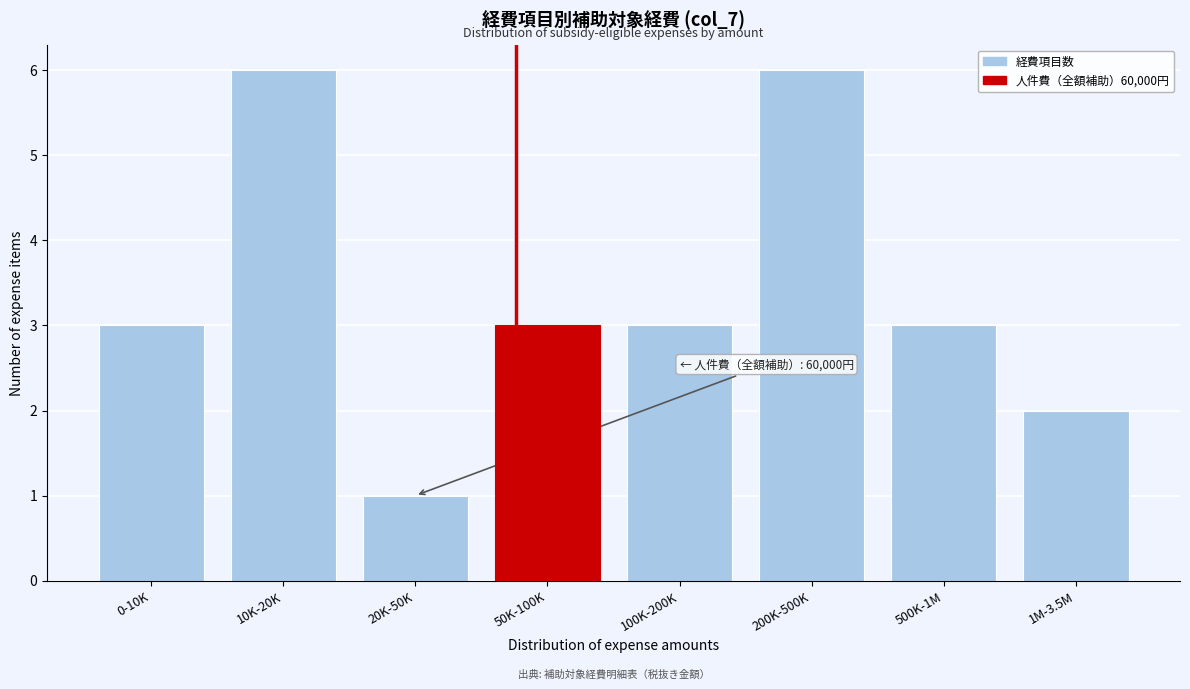

Reading left to right, what are all the values shown in this chart?

3	6	1	3	3	6	3	2